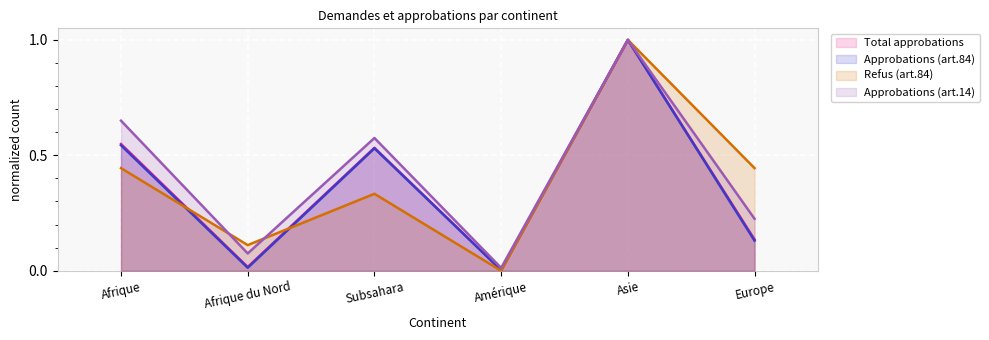

What is the total value across all series at Afrique du Nord?

0.2